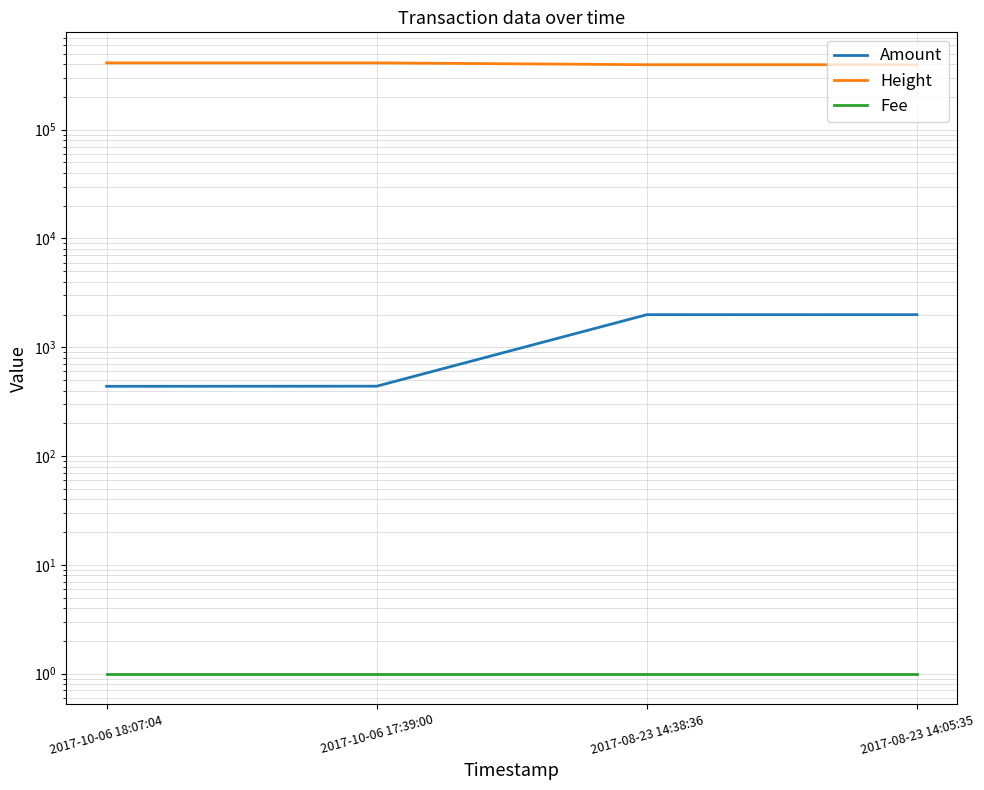

Where does the Amount series first go above 1993?

2017-08-23 14:05:35